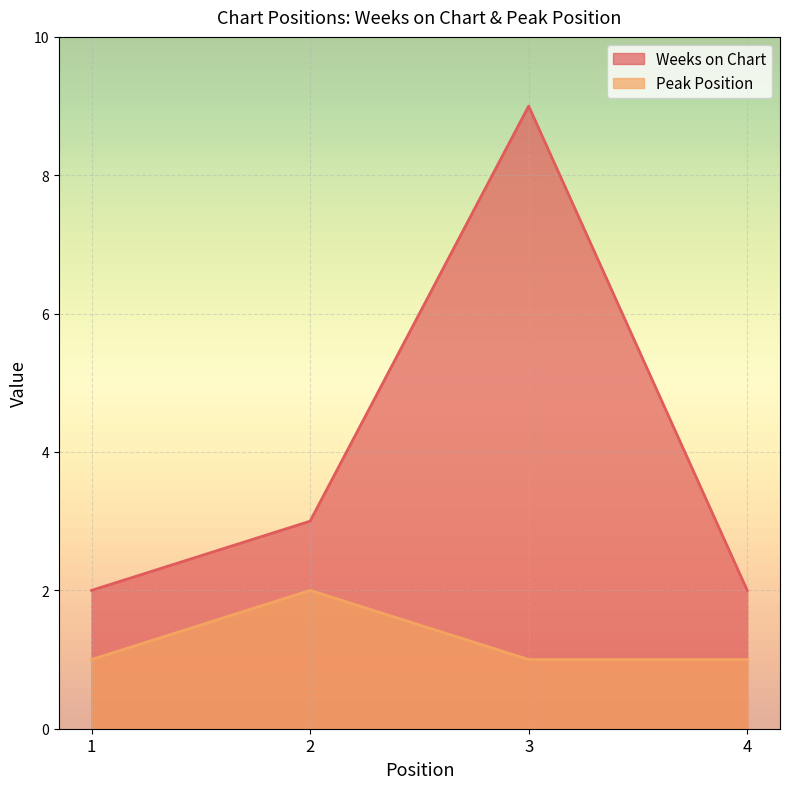

True or false: Peak Position and Weeks on Chart intersect in this chart.

False